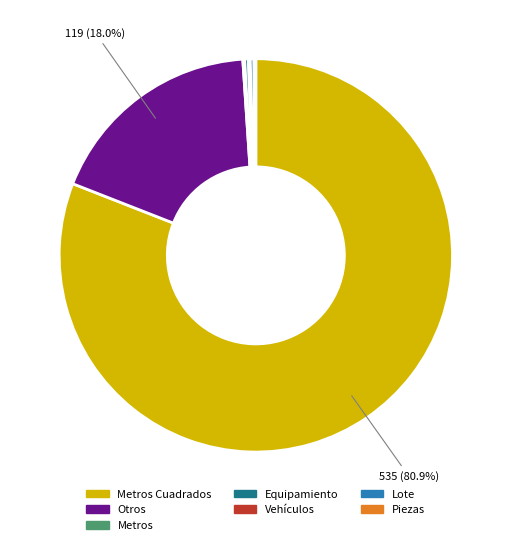

Does any single category account for the majority?

Yes